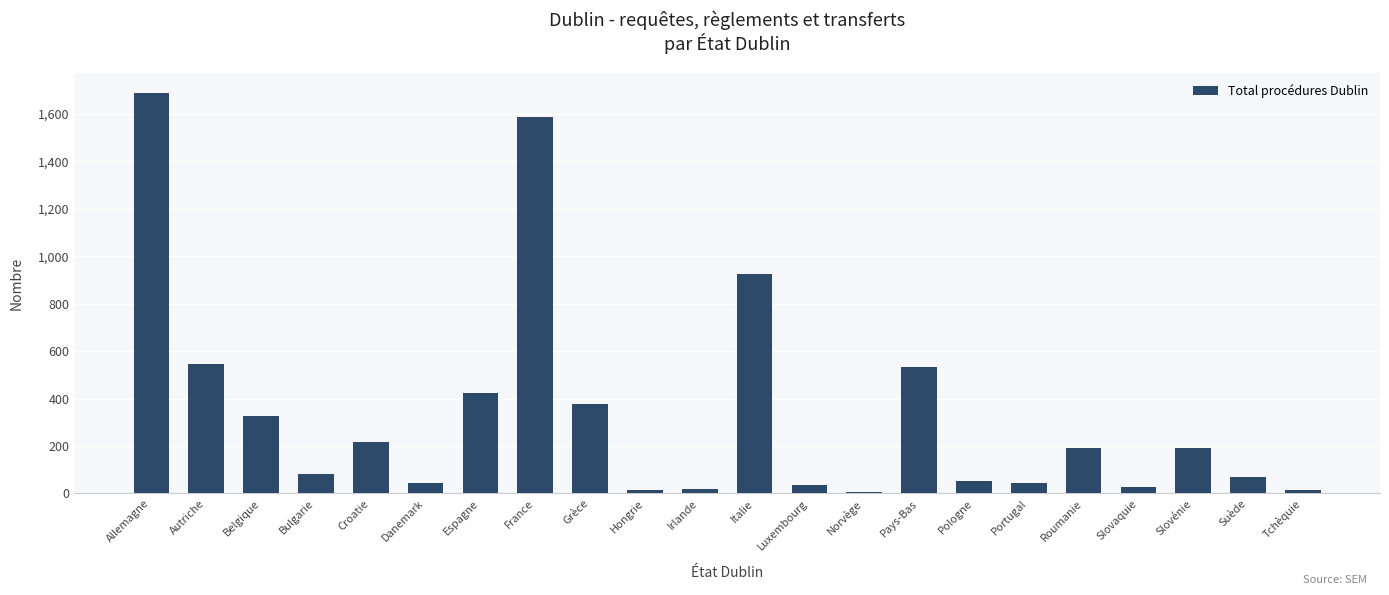

What is the value of the 13th bar from the left?

35